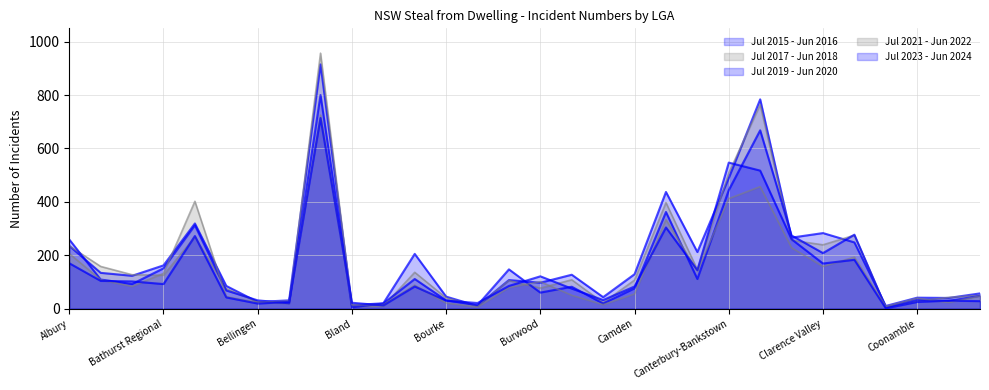

What is the maximum value for Jul 2023 - Jun 2024?

714